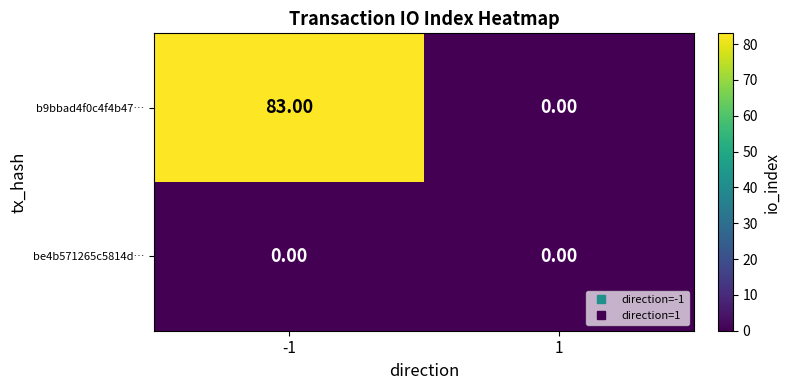

List the series in order of their peak value, lowest first.

be4b571265c5814d…, b9bbad4f0c4f4b47…